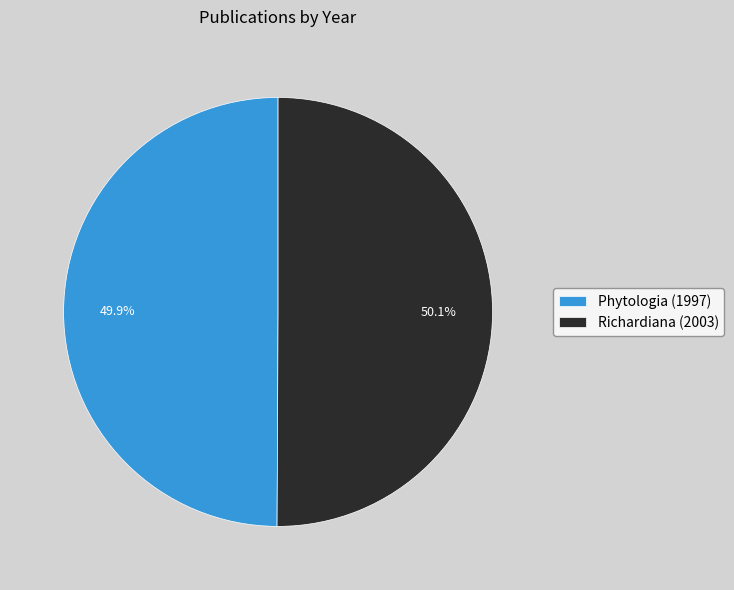

What percentage do Phytologia (1997) and Richardiana (2003) together represent?

100.0%